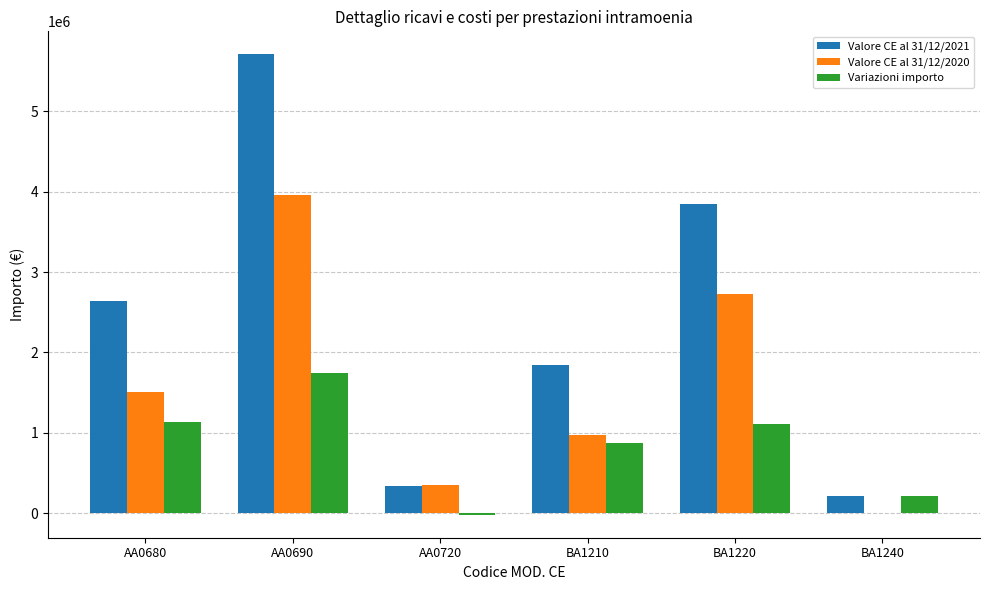

At which label does Valore CE al 31/12/2020 reach its peak?

AA0690